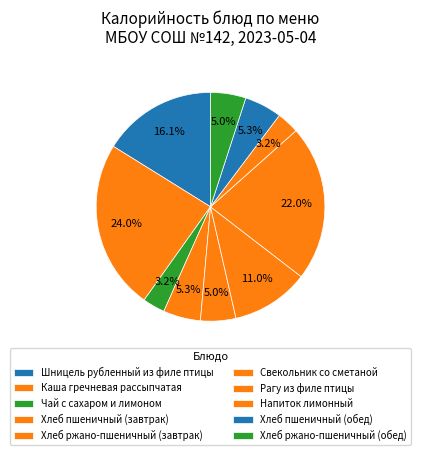

How many slices are in this pie chart?

10